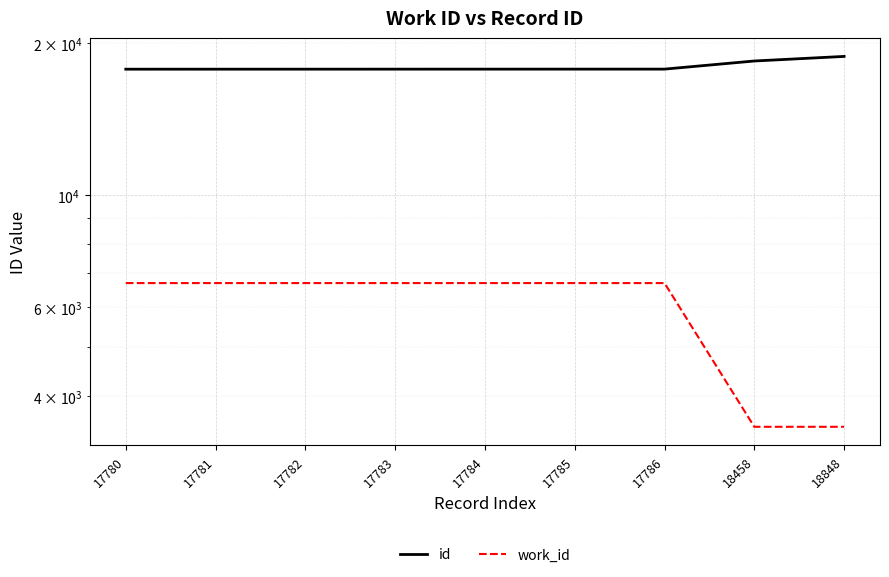

What is the difference between the maximum and minimum values in the id series?

1068